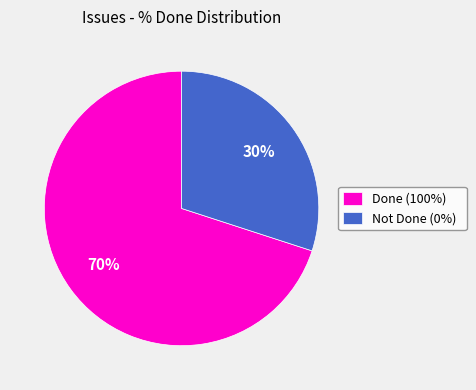

The Not Done (0%) slice represents 38% of the pie. True or false?

False